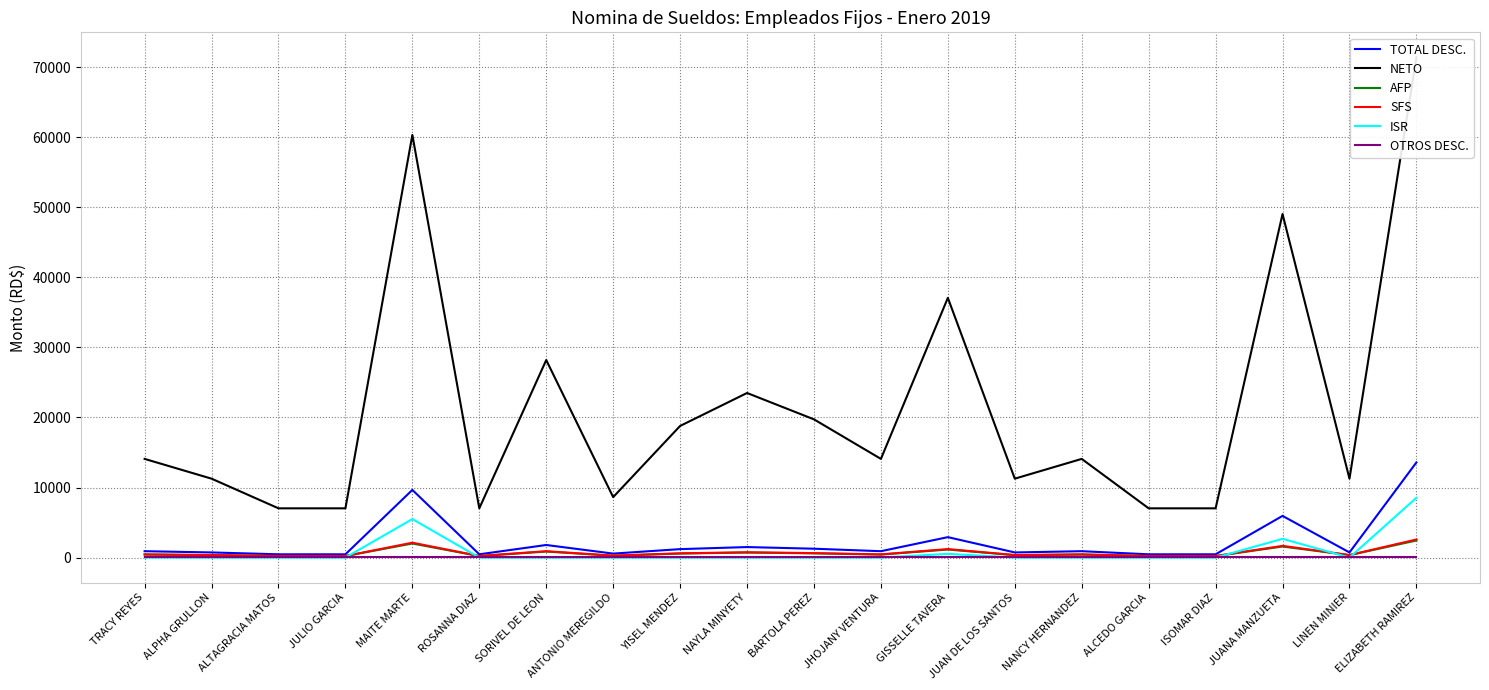

Reading left to right, list all the values displayed in this chart.

TOTAL DESC.: 911.5	734.2	468.2	468.2	9660.6	468.2	1798.0	568.7	1207.0	1502.5	1266.1	911.5	2918.4	734.2	911.5	468.2	468.2	5951.4	734.2	13584.9
NETO: 14088.5	11265.8	7031.8	7031.8	60339.4	7031.8	28202.0	8631.3	18793.0	23497.5	19733.9	14088.5	37081.6	11265.8	14088.5	7031.8	7031.8	49048.6	11265.8	71415.1
AFP: 430.5	344.4	215.2	215.2	2009.0	215.2	861.0	264.0	574.0	717.5	602.7	430.5	1148.0	344.4	430.5	215.2	215.2	1578.5	344.4	2439.5
SFS: 456.0	364.8	228.0	228.0	2128.0	228.0	912.0	279.7	608.0	760.0	638.4	456.0	1216.0	364.8	456.0	228.0	228.0	1672.0	364.8	2584.0
ISR: 0.0	0.0	0.0	0.0	5498.6	0.0	0.0	0.0	0.0	0.0	0.0	0.0	529.4	0.0	0.0	0.0	0.0	2675.9	0.0	8536.4
OTROS DESC.: 25.0	25.0	25.0	25.0	25.0	25.0	25.0	25.0	25.0	25.0	25.0	25.0	25.0	25.0	25.0	25.0	25.0	25.0	25.0	25.0